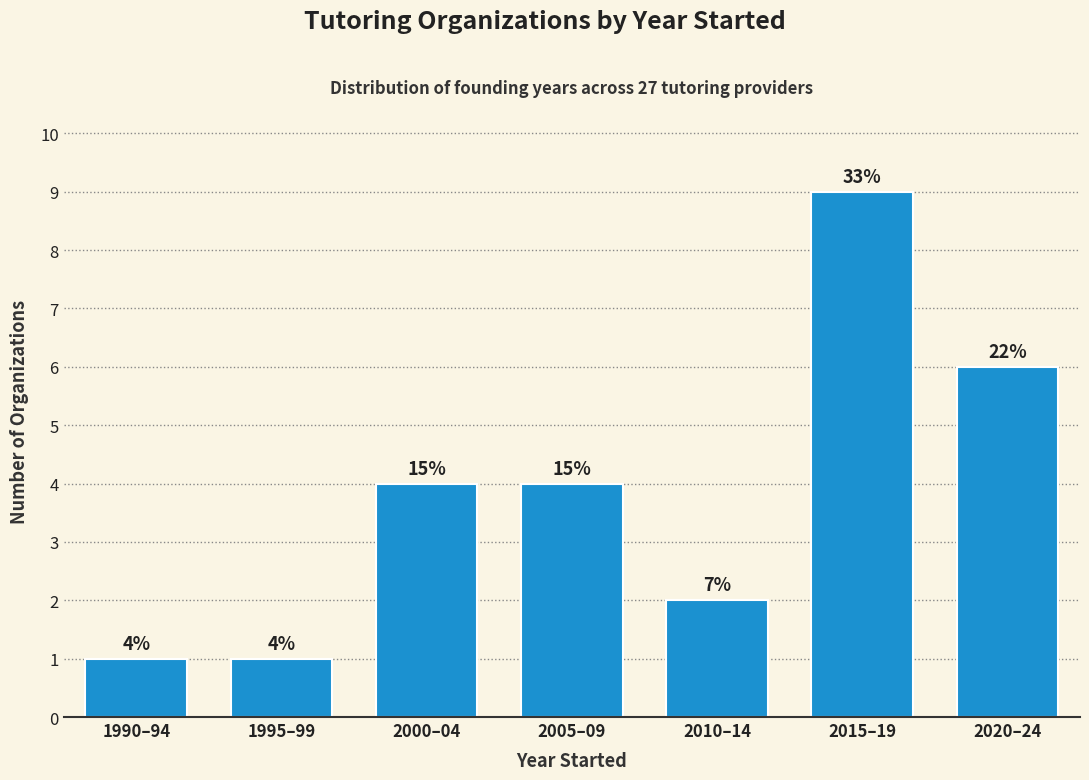

How many bars are there in total?

7